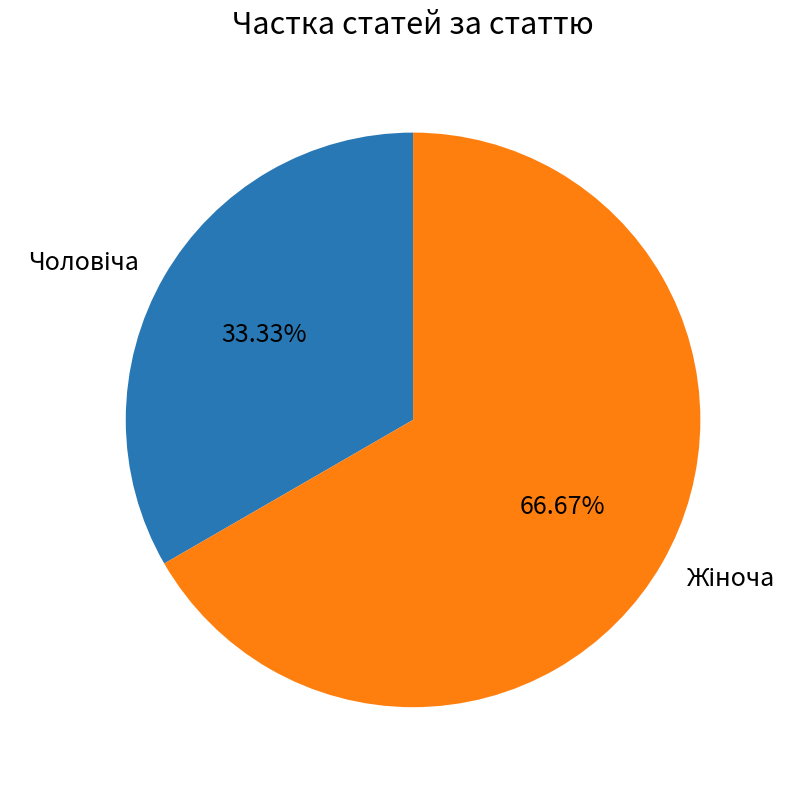

Does any single category account for the majority?

Yes